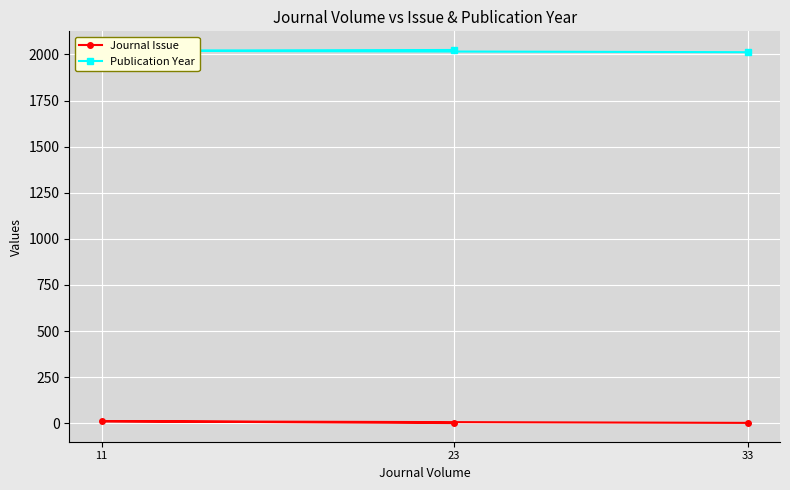

Which series changed the most between 11 and 33?

Journal Issue